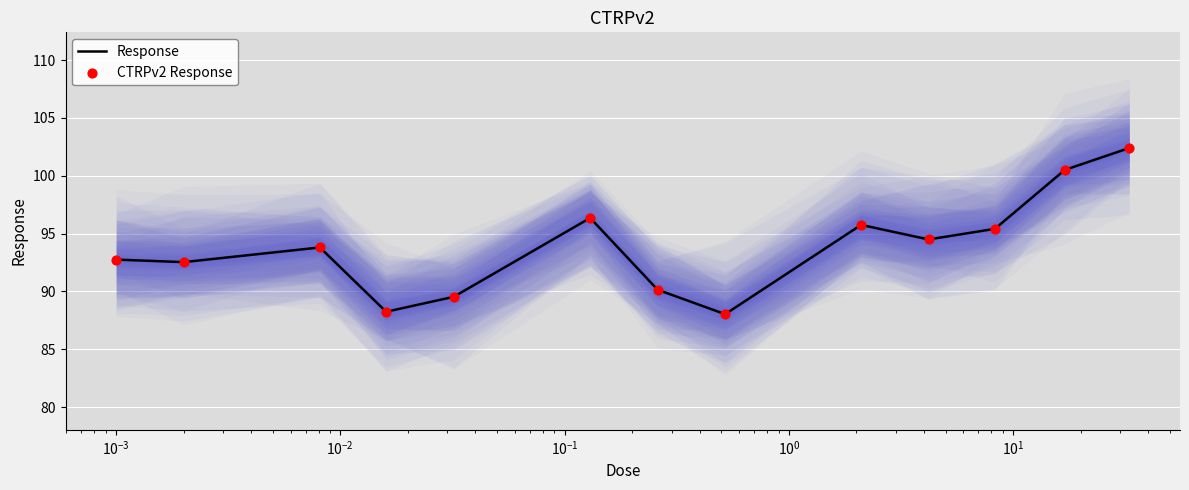

Which series reaches the minimum Y coordinate?

Response